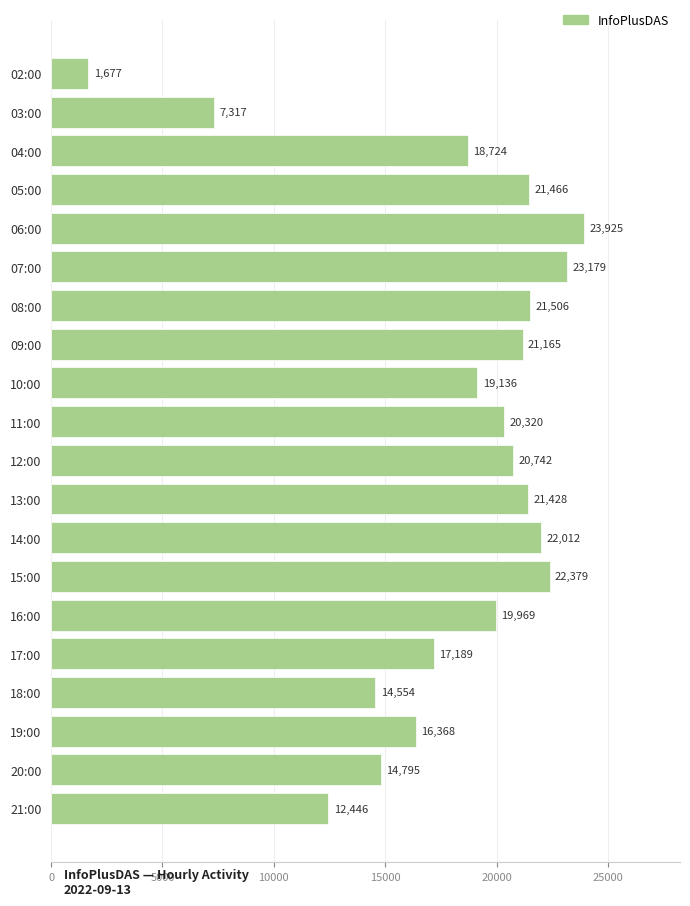

What is the label of the 12th bar from the top?

13:00